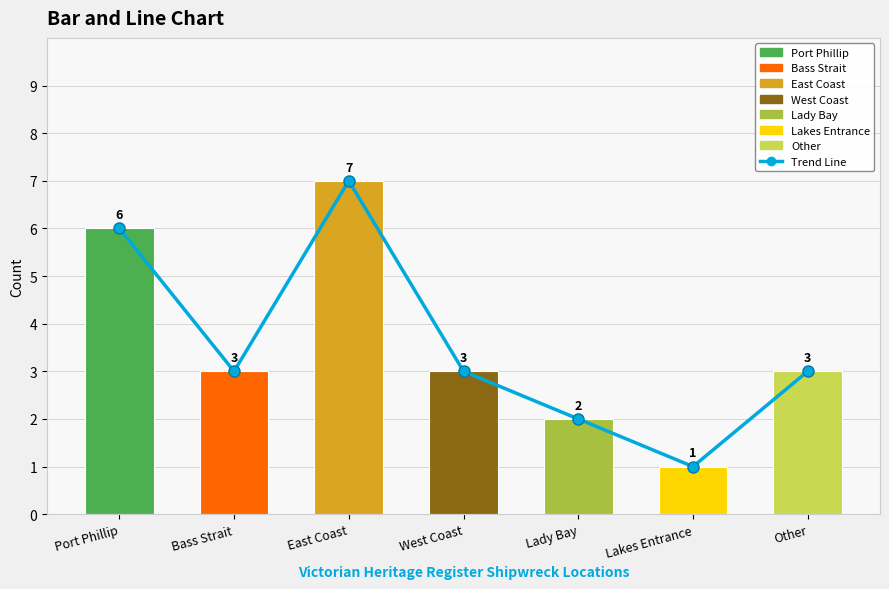

Reading left to right, extract all data points from this chart.

6	3	7	3	2	1	3